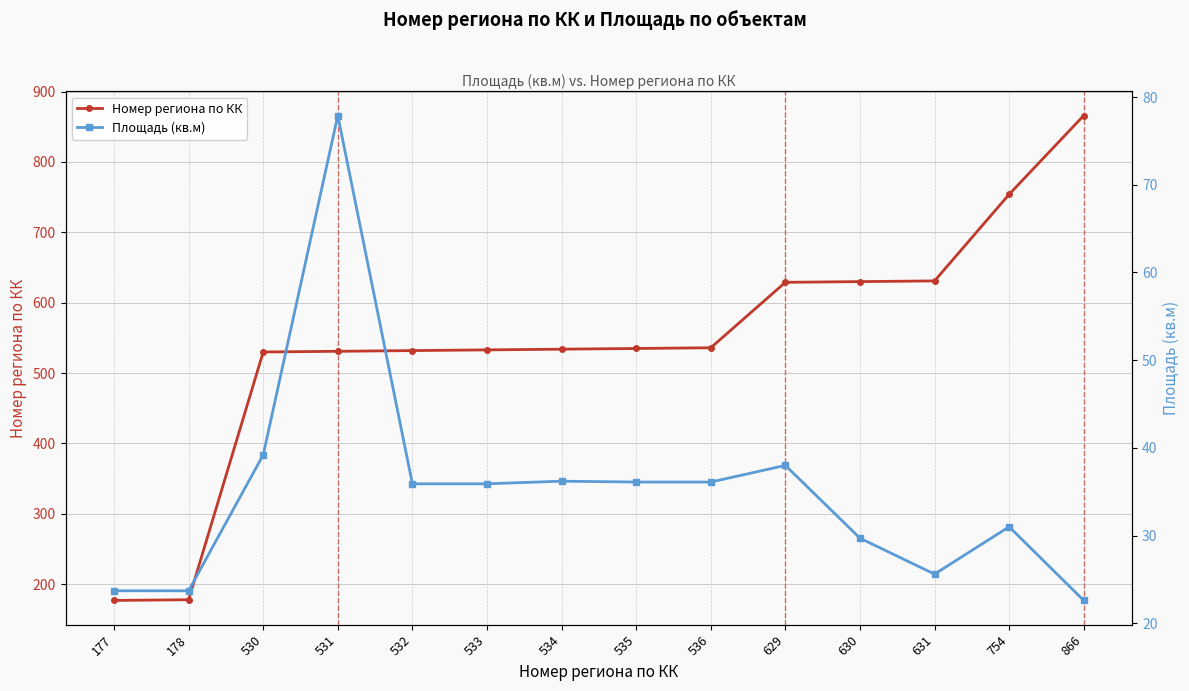

Reading left to right, extract all data points from this chart.

Номер региона по КК: 177=177.0	178=178.0	530=530.0	531=531.0	532=532.0	533=533.0	534=534.0	535=535.0	536=536.0	629=629.0	630=630.0	631=631.0	754=754.0	866=866.0
Площадь (кв.м): 177=23.7	178=23.7	530=39.2	531=77.9	532=35.9	533=35.9	534=36.2	535=36.1	536=36.1	629=38.0	630=29.7	631=25.6	754=31.0	866=22.6